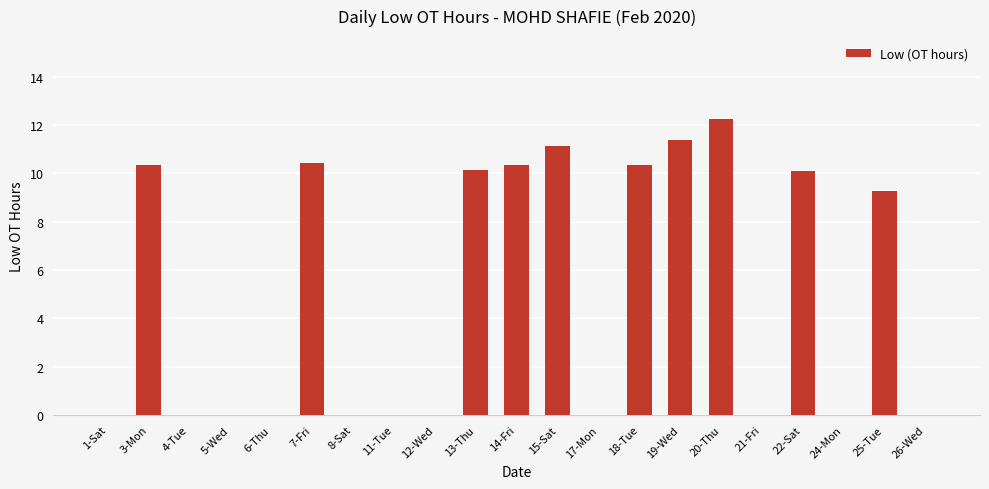

Count the number of data series in this chart.

1